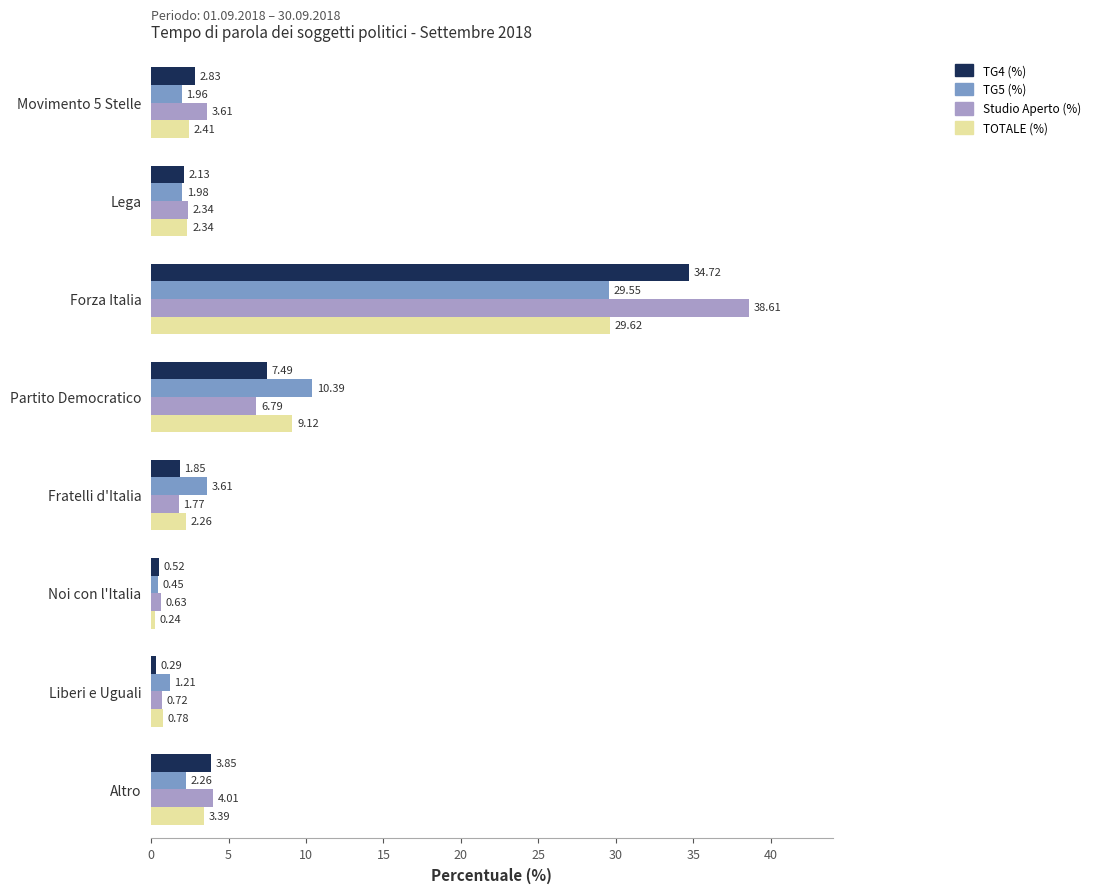

List the labels in order of Studio Aperto (%) value, largest first.

Forza Italia, Partito Democratico, Altro, Movimento 5 Stelle, Lega, Fratelli d'Italia, Liberi e Uguali, Noi con l'Italia